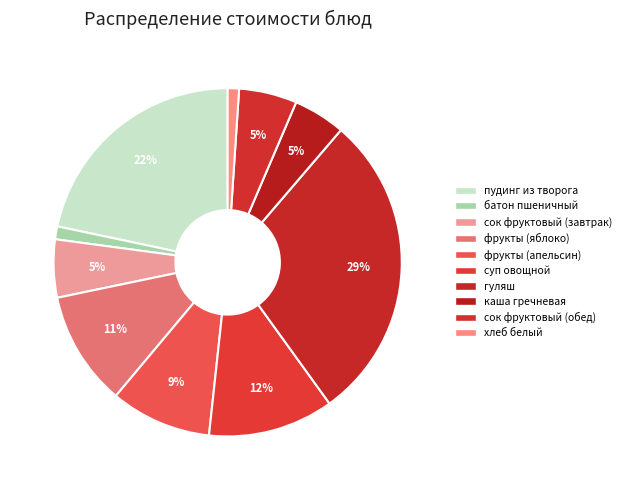

What percentage is NOT represented by хлеб белый?

98.9%